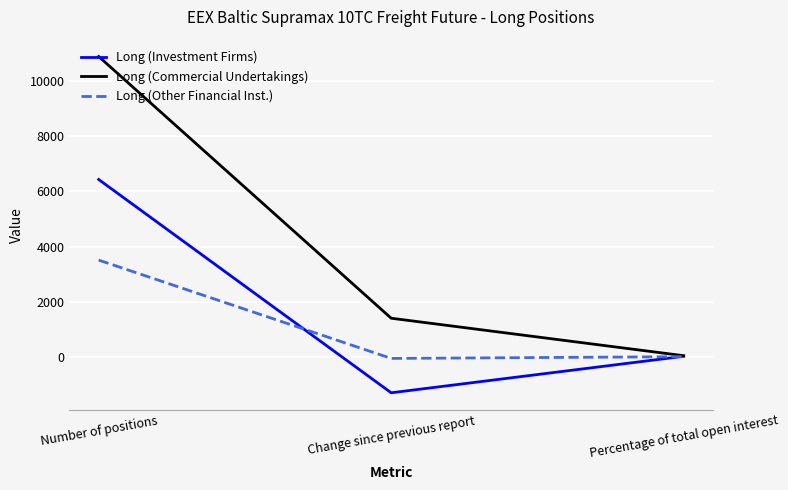

Rank the series at Change since previous report from lowest to highest value.

Long (Investment Firms), Long (Other Financial Inst.), Long (Commercial Undertakings)